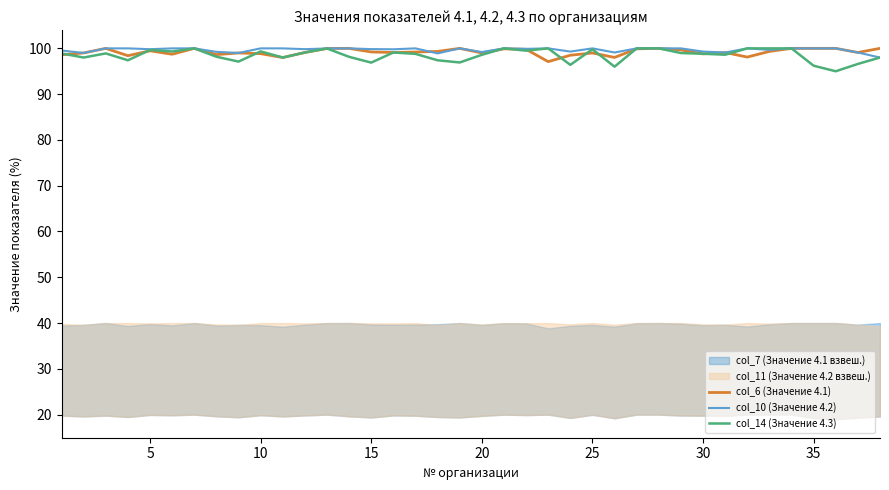

What is the lowest value of the col_14 (Значение 4.3) series?

95.0